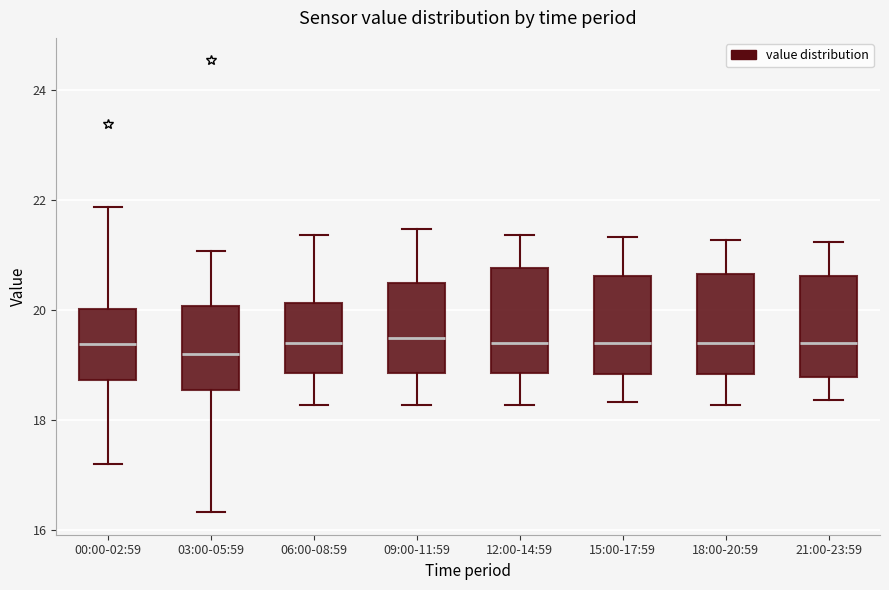

Reading left to right, read every box against the y-axis: the position of its median line, the range the box covers, and the ends of its whiskers. The values are not printed on the chart, so give them approximately, as read against the axis.

00:00-02:59: median 19.4, box 18.8 to 20.0, whiskers 17.2 to 21.8
03:00-05:59: median 19.2, box 18.6 to 20.0, whiskers 16.4 to 21.0
06:00-08:59: median 19.4, box 18.8 to 20.2, whiskers 18.2 to 21.4
09:00-11:59: median 19.6, box 18.8 to 20.4, whiskers 18.2 to 21.4
12:00-14:59: median 19.4, box 18.8 to 20.8, whiskers 18.2 to 21.4
15:00-17:59: median 19.4, box 18.8 to 20.6, whiskers 18.4 to 21.4
18:00-20:59: median 19.4, box 18.8 to 20.6, whiskers 18.2 to 21.2
21:00-23:59: median 19.4, box 18.8 to 20.6, whiskers 18.4 to 21.2